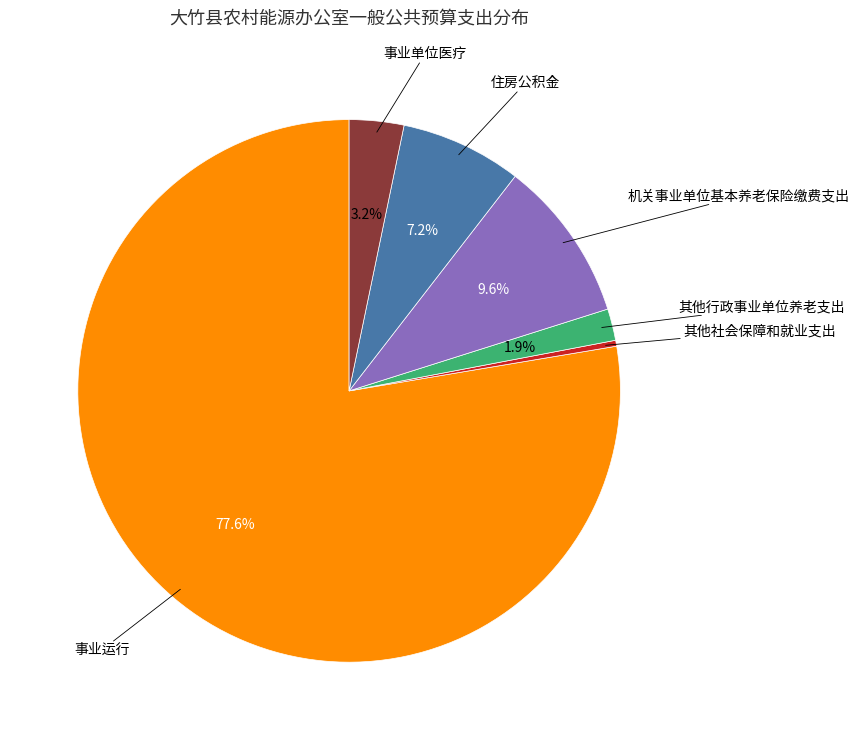

Does any single category account for the majority?

Yes